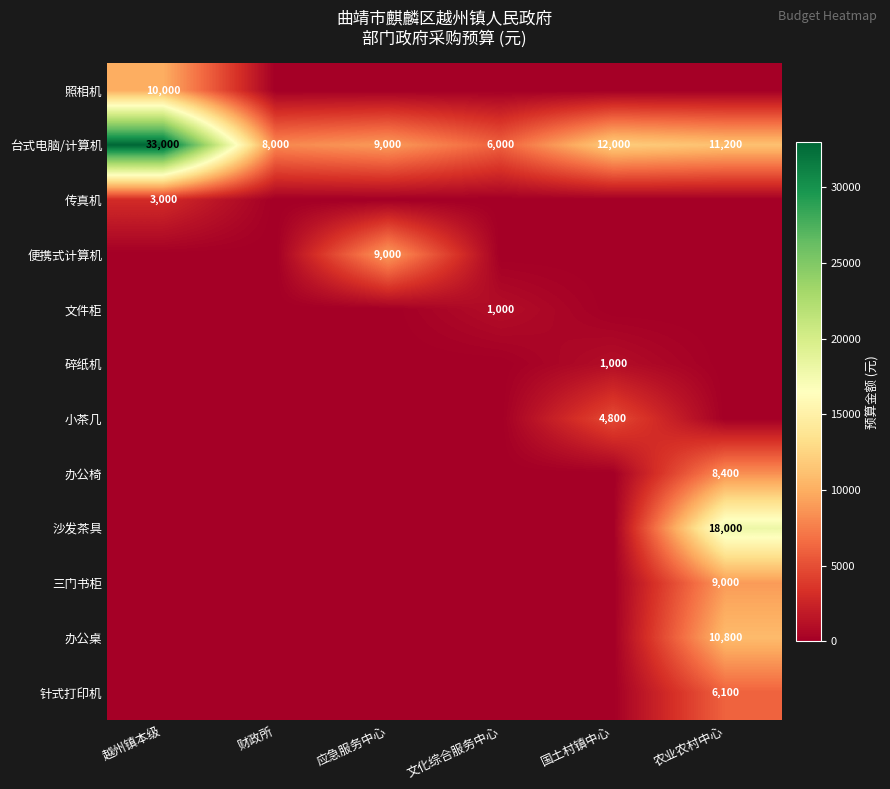

Is the value of 台式电脑/计算机 at 文化综合服务中心 greater than the value of 传真机 at 越州镇本级?

Yes